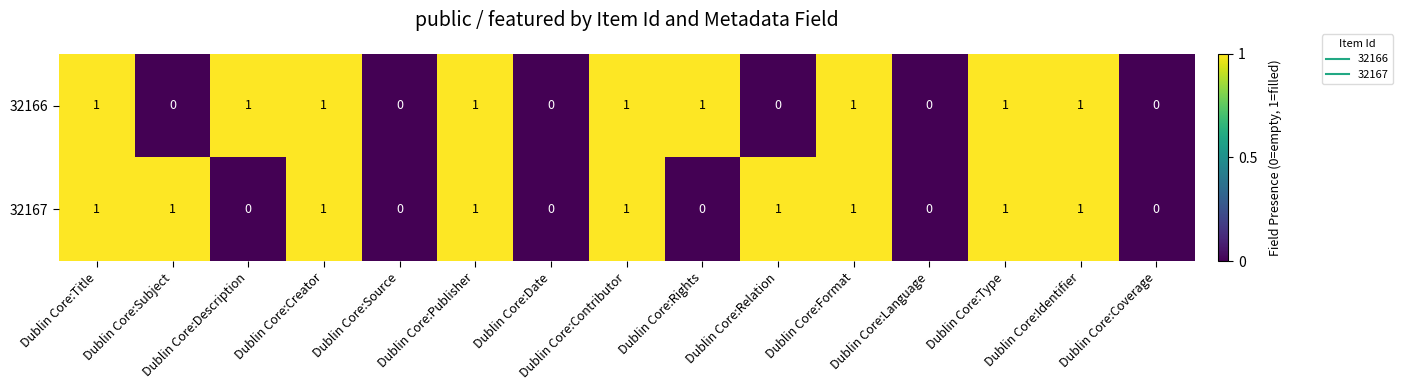

What is the sum of all 32166 values?

9